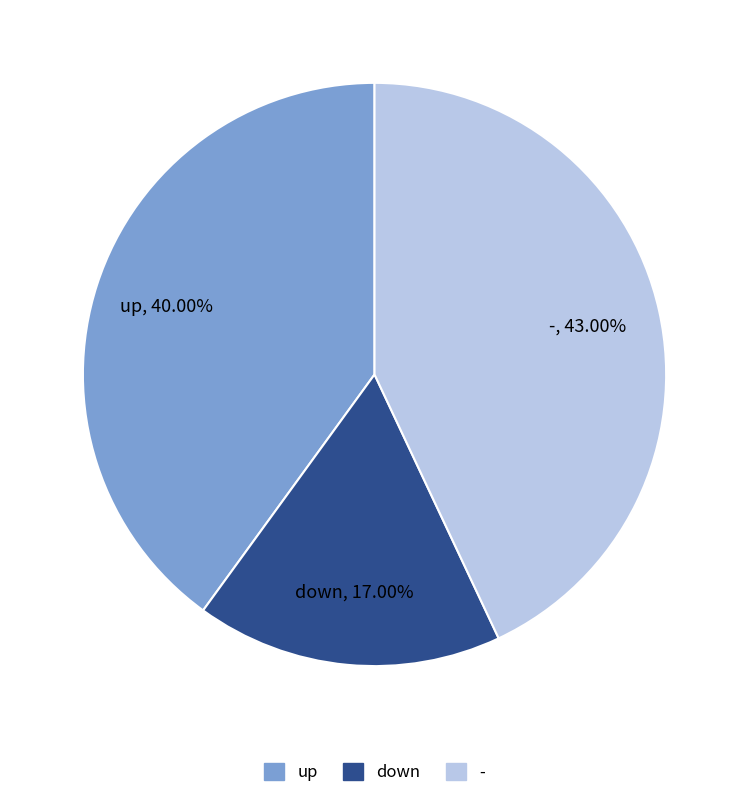

Rank the categories by value from lowest to highest.

down, up, -